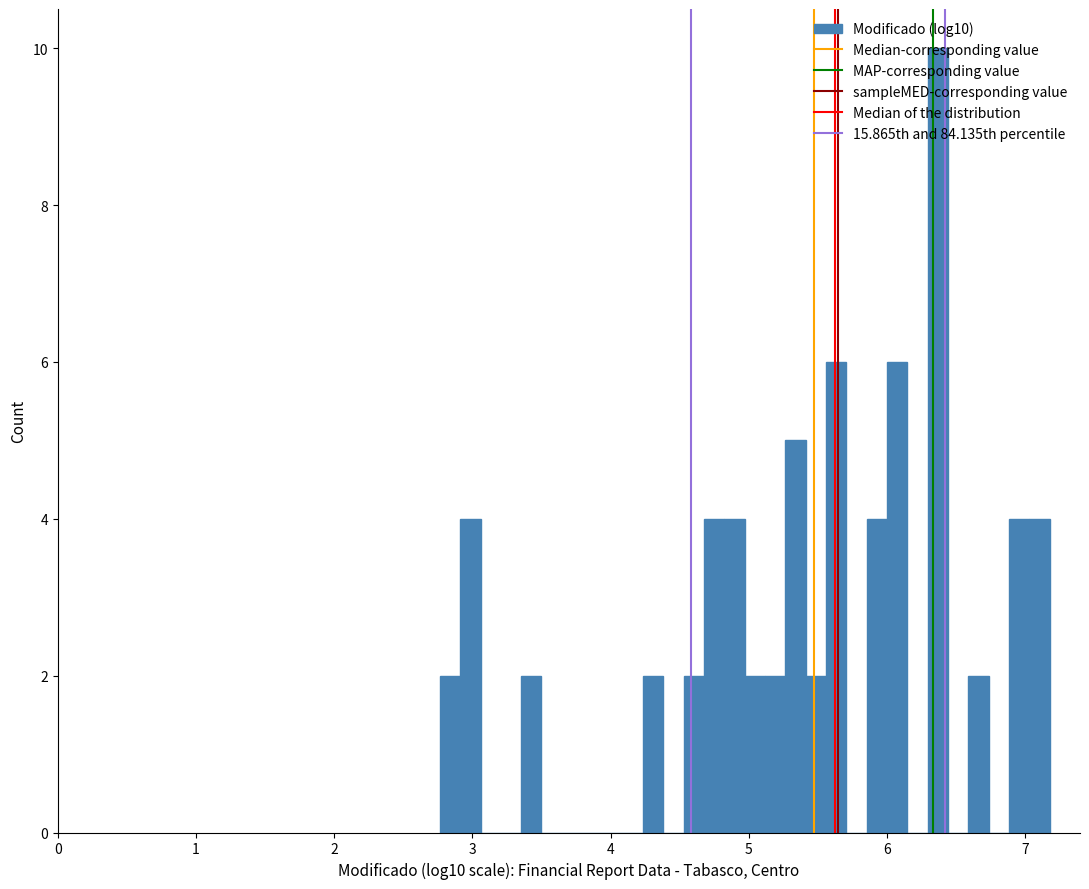

Read against the x-axis, roughly where is the centre of the tallest bar?

6.4